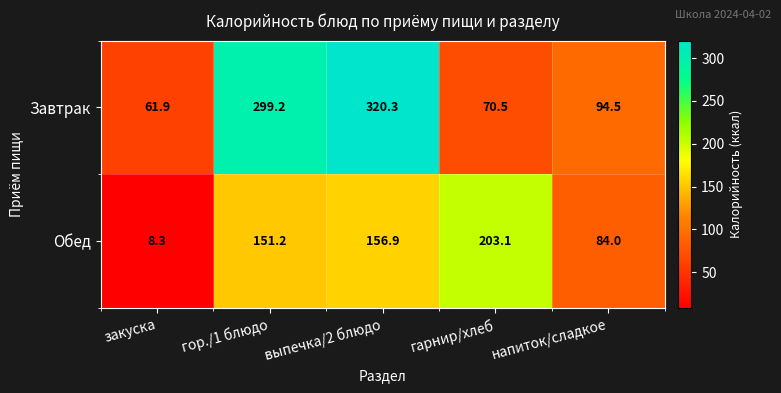

The value of Обед at гор./1 блюдо is 84.1. True or false?

False